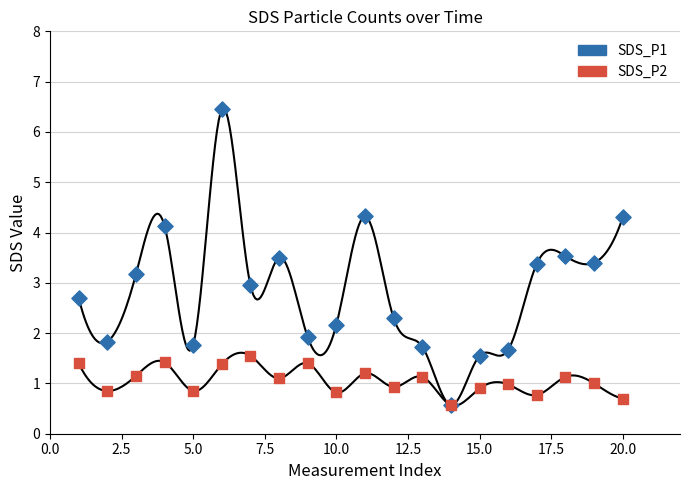

Which series reaches the minimum Y coordinate?

SDS_P1